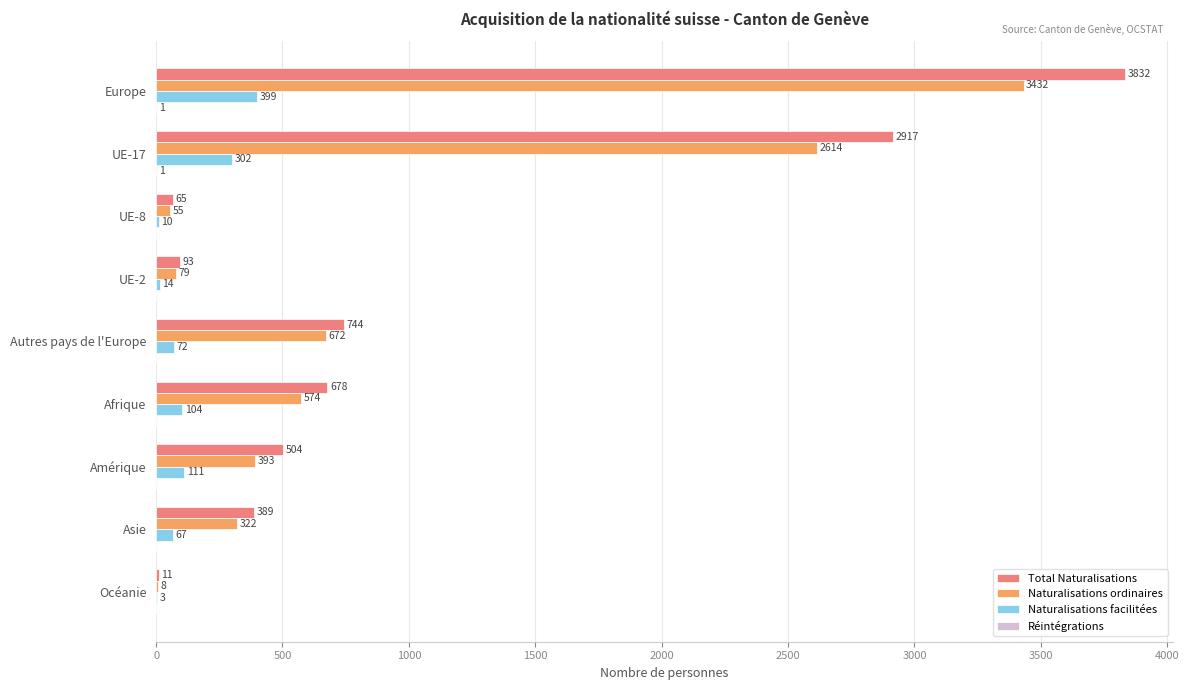

What is the sum of the Naturalisations facilitées values at Amérique and Europe?

510